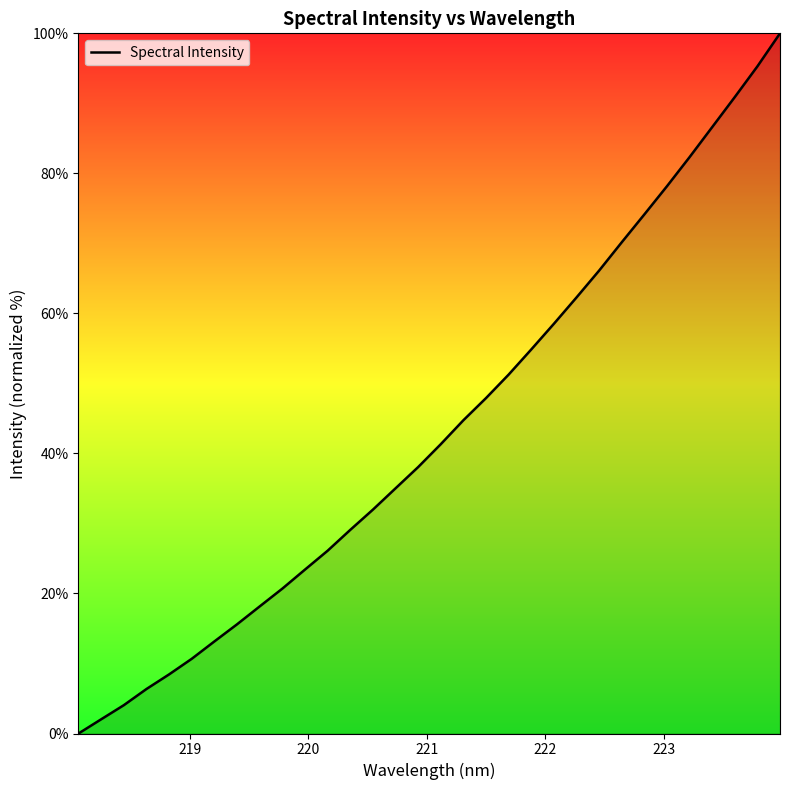

What is the difference between the maximum and minimum values?

100.0